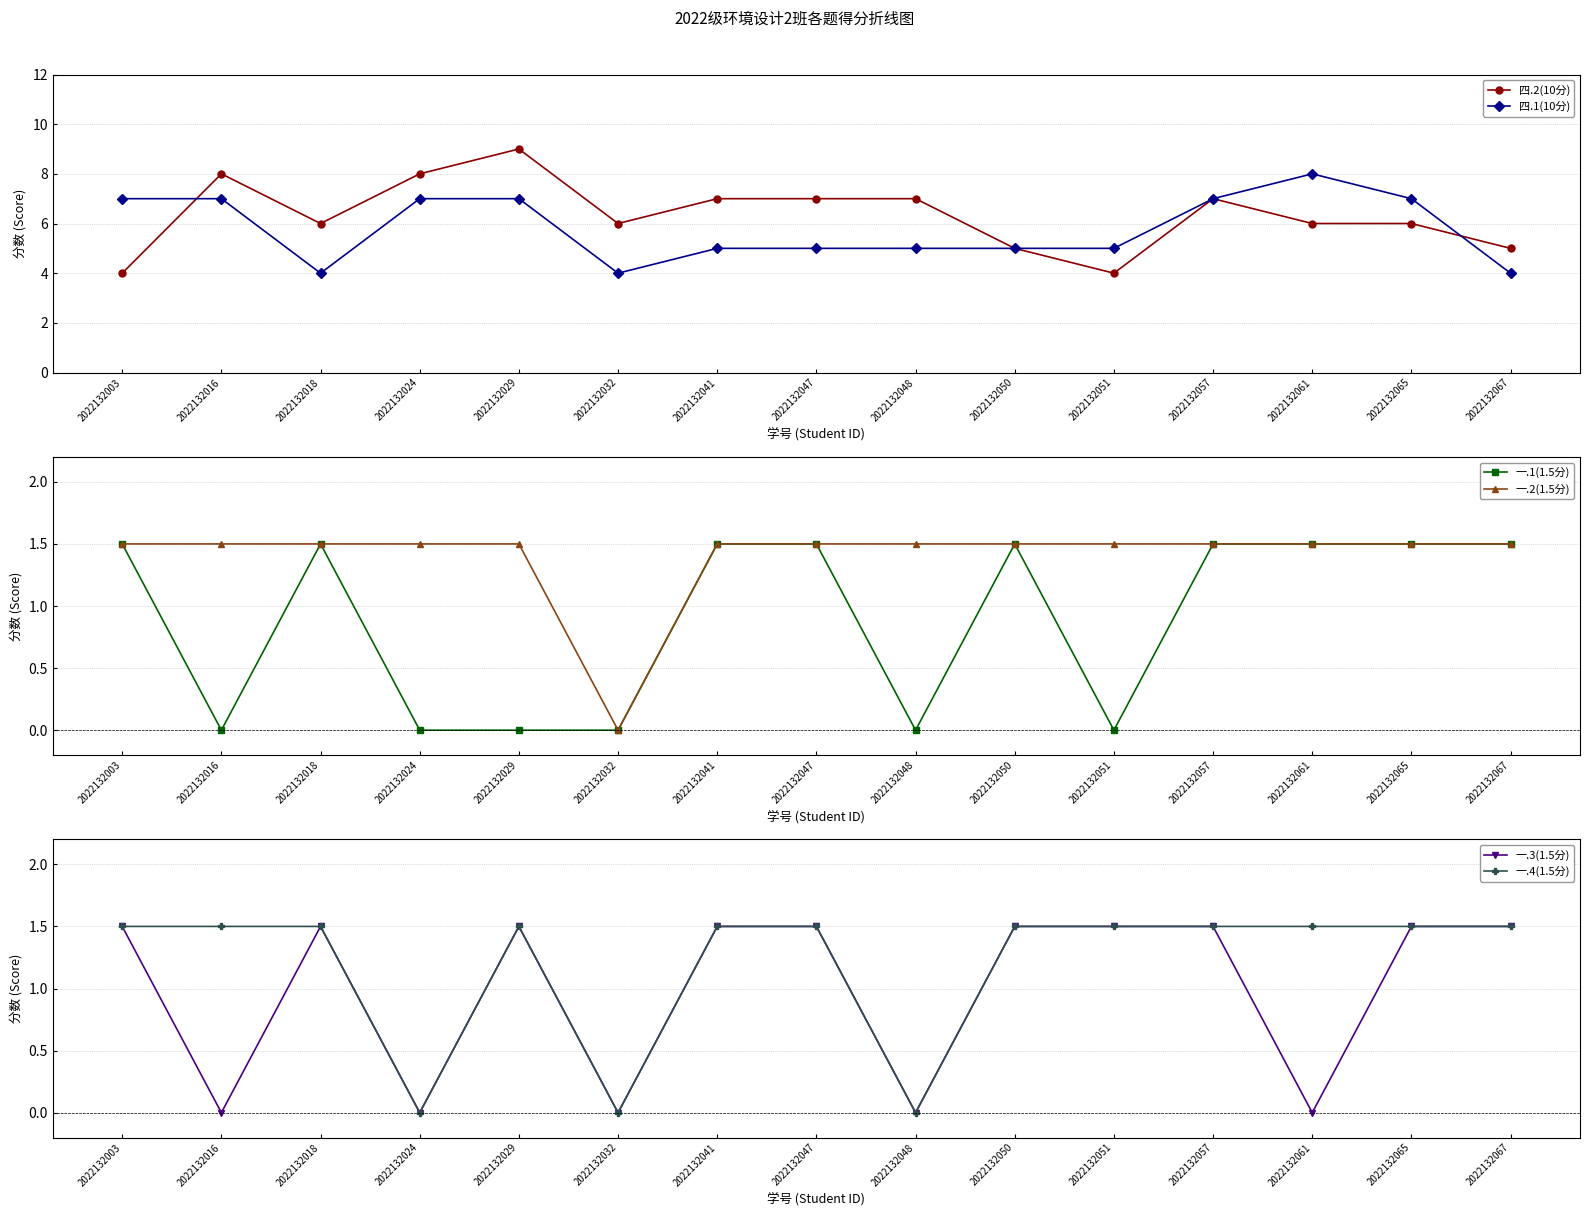

True or false: 四.2(10分) and 一.1(1.5分) intersect in this chart.

False